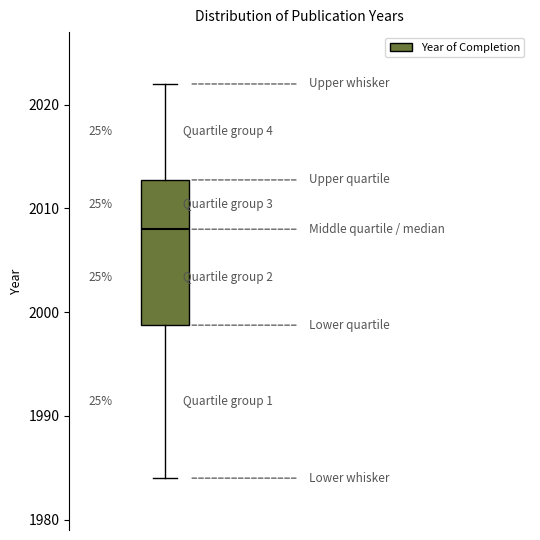

Transcribe this box plot: give where the median line is, the range the box spans, and where the two whiskers end, as read against the y-axis. The values are not printed on the chart, so give them approximately, as read against the axis.

median 2008, box 1999 to 2013, whiskers 1984 to 2022